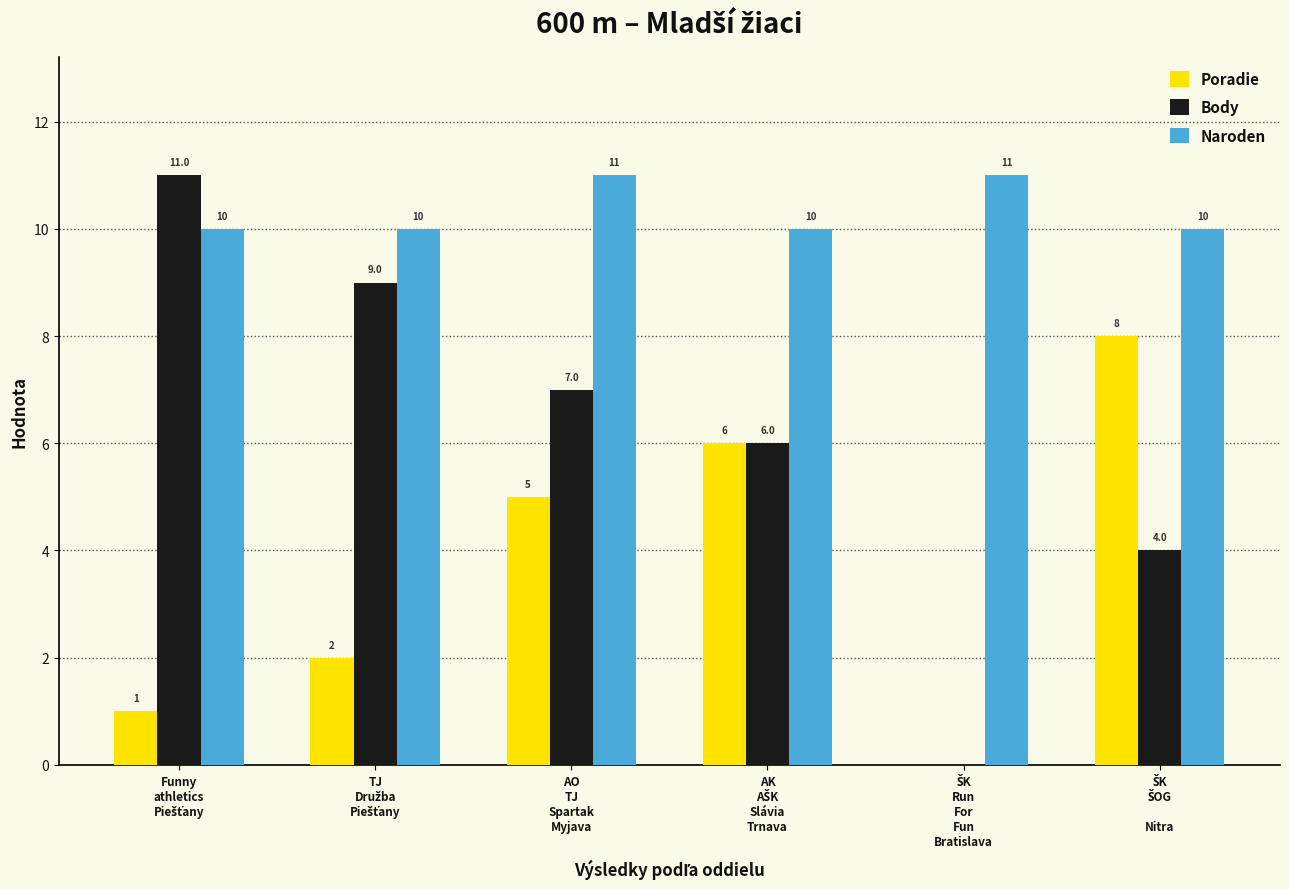

Which series has the largest total across all categories?

Naroden